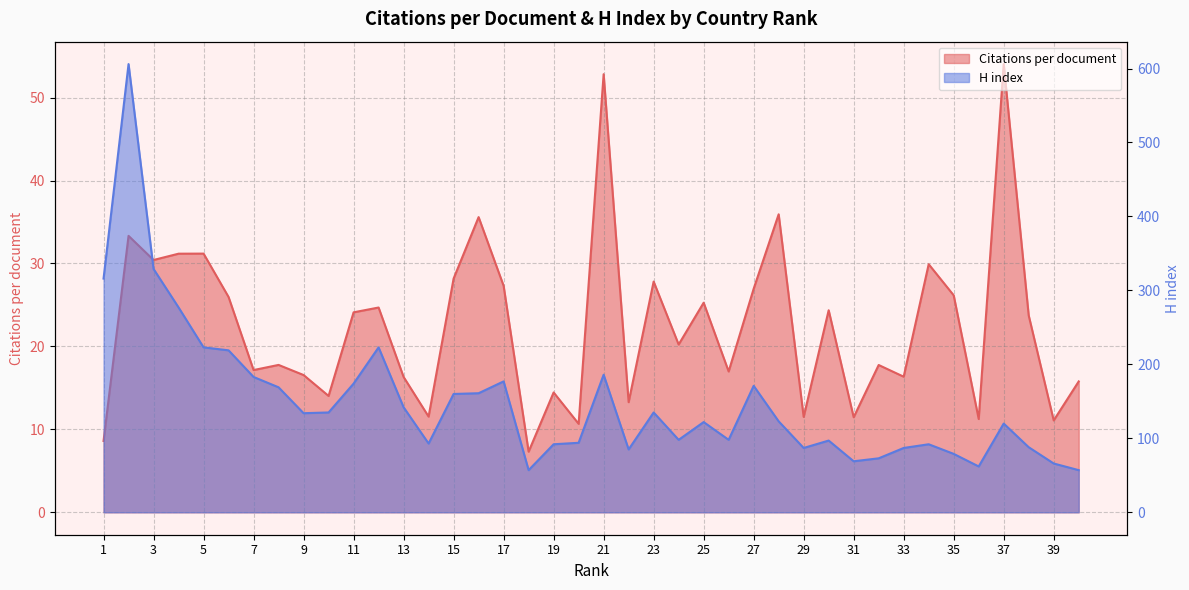

Where does the Citations per document series first go above 23?

2